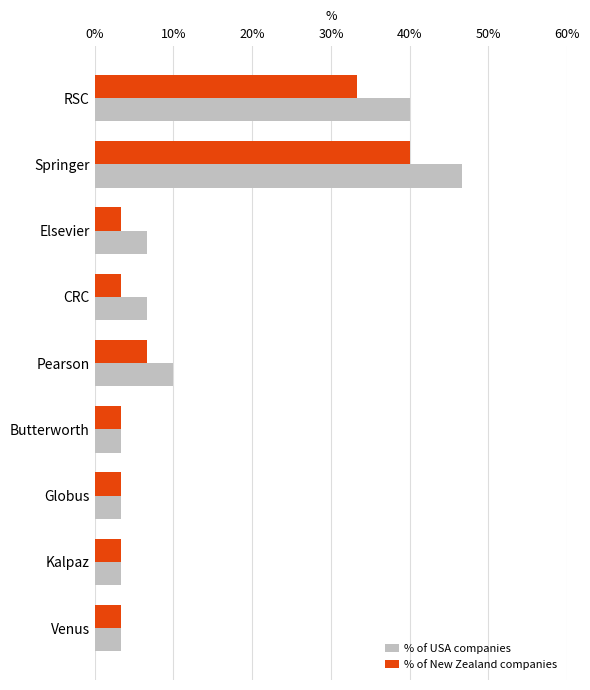

Which series has the largest total across all categories?

% of USA companies